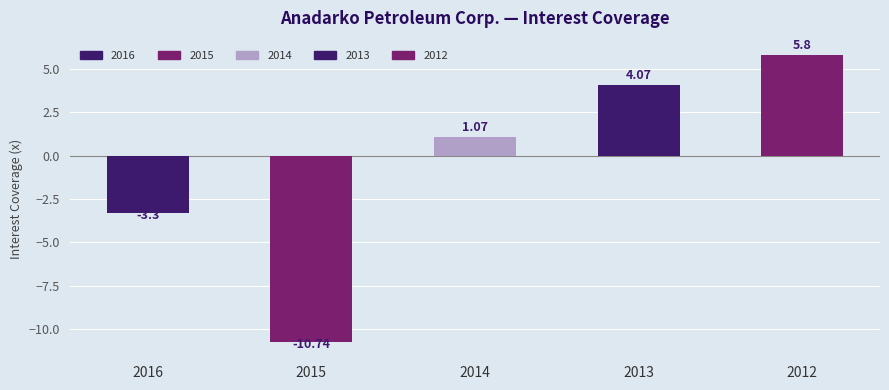

How many bars are there in total?

5